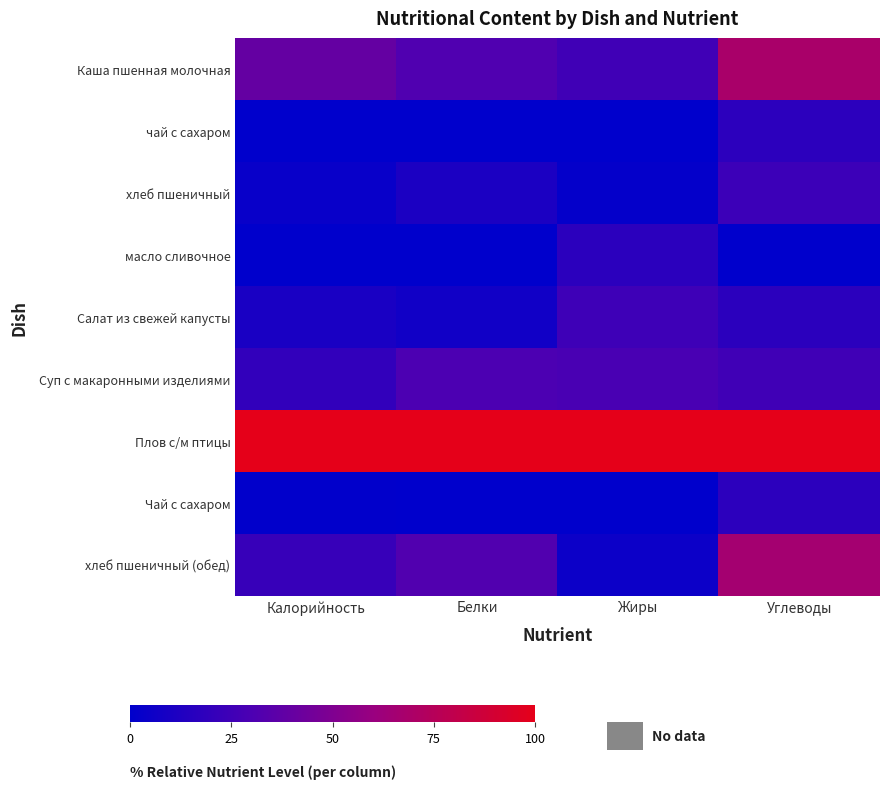

Reading left to right, transcribe all the data shown in this chart.

Каша пшенная молочная: Калорийность=39.2	Белки=31.6	Жиры=25.2	Углеводы=68.5
чай с сахаром: Калорийность=0.3	Белки=0.1	Жиры=0.0	Углеводы=17.9
хлеб пшеничный: Калорийность=3.3	Белки=11.3	Жиры=1.7	Углеводы=23.5
масло сливочное: Калорийность=0.0	Белки=0.0	Жиры=17.3	Углеводы=0.0
Салат из свежей капусты: Калорийность=10.1	Белки=6.8	Жиры=24.2	Углеводы=17.3
Суп с макаронными изделиями: Калорийность=20.0	Белки=29.9	Жиры=28.5	Углеводы=25.0
Плов с/м птицы: Калорийность=100.0	Белки=100.0	Жиры=100.0	Углеводы=100.0
Чай с сахаром: Калорийность=0.6	Белки=0.1	Жиры=0.0	Углеводы=17.9
хлеб пшеничный (обед): Калорийность=22.2	Белки=31.9	Жиры=4.7	Углеводы=65.8